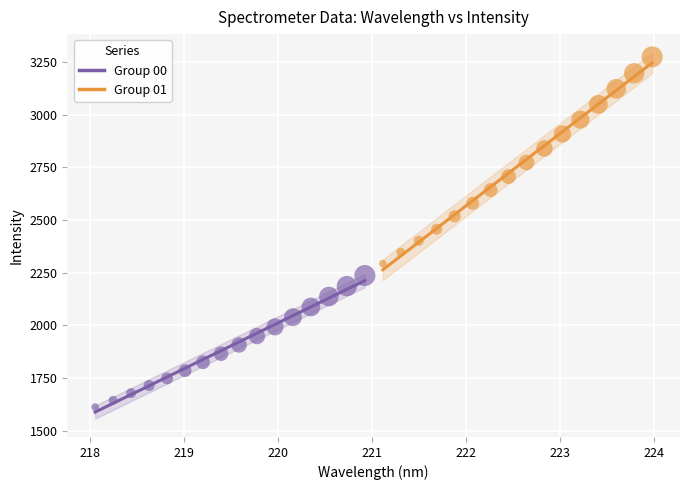

Which series contains the lowest Y value?

Group 00